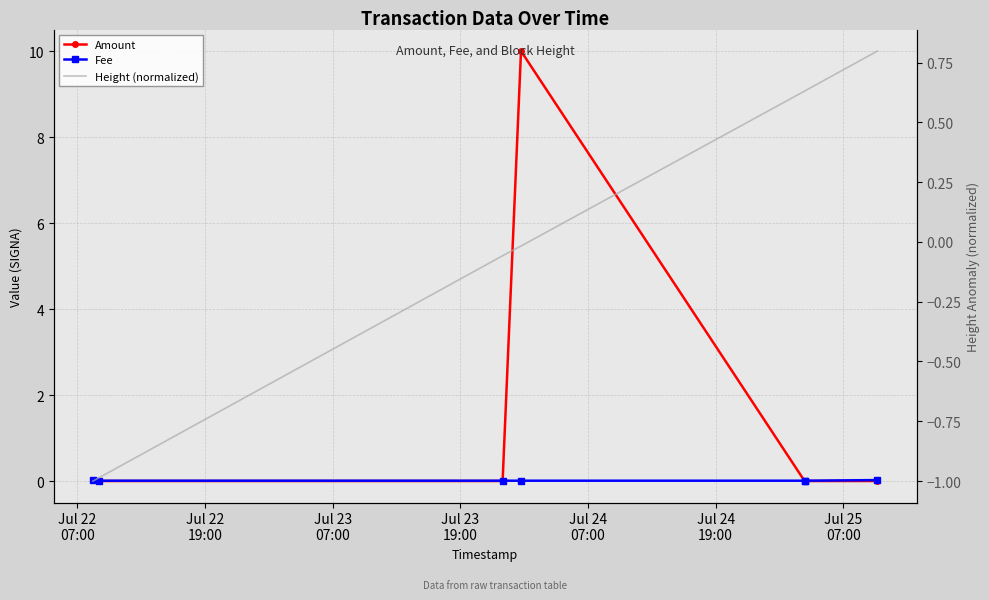

At which category does the chart reach its minimum across all series?

Jul 22
07:00